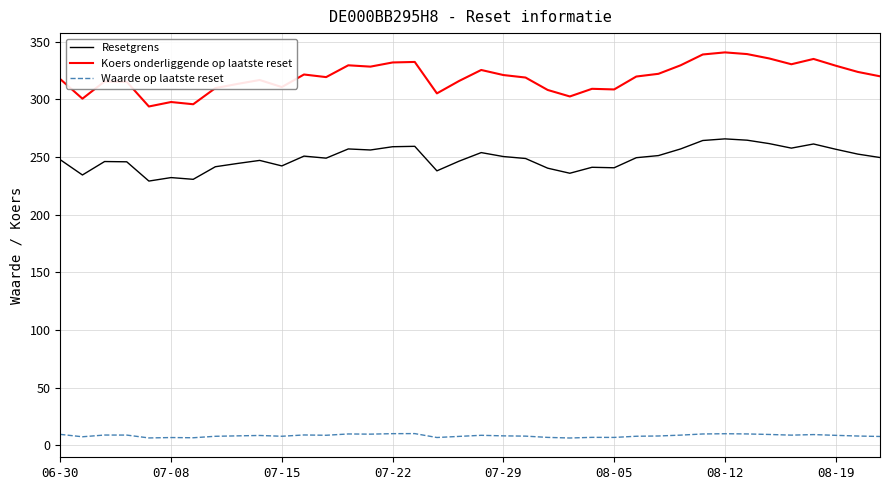

What is the average value of the Resetgrens series?

249.1